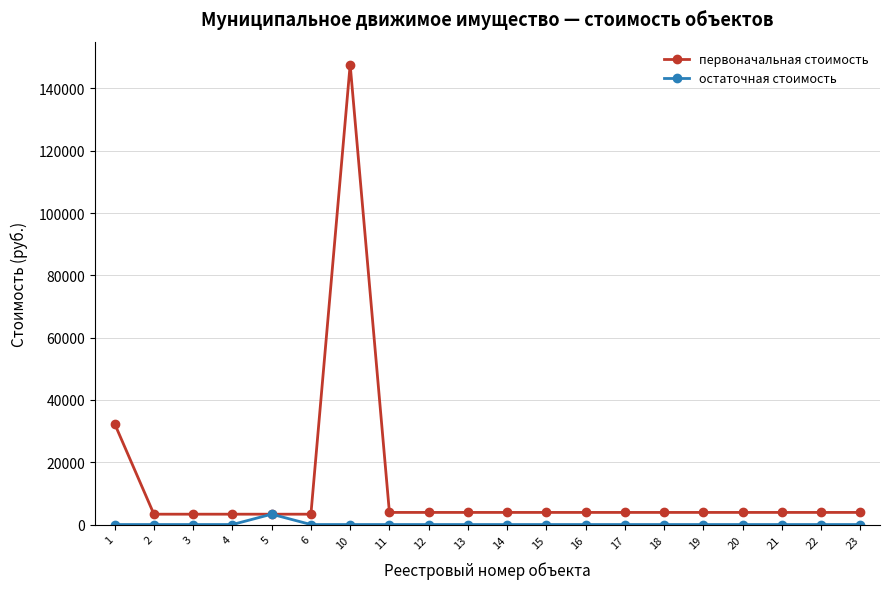

What is the maximum value for остаточная стоимость?

3321.6